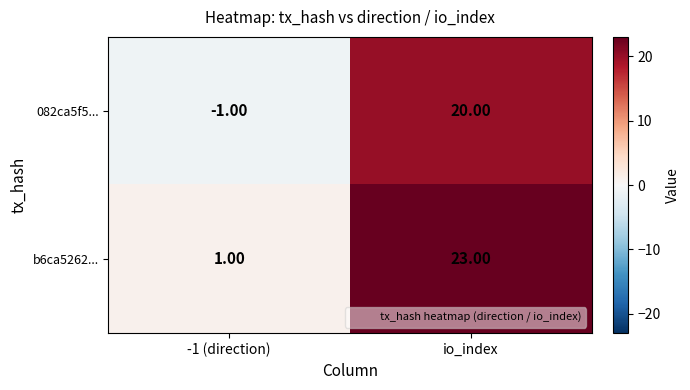

Count the number of categories in the chart.

2